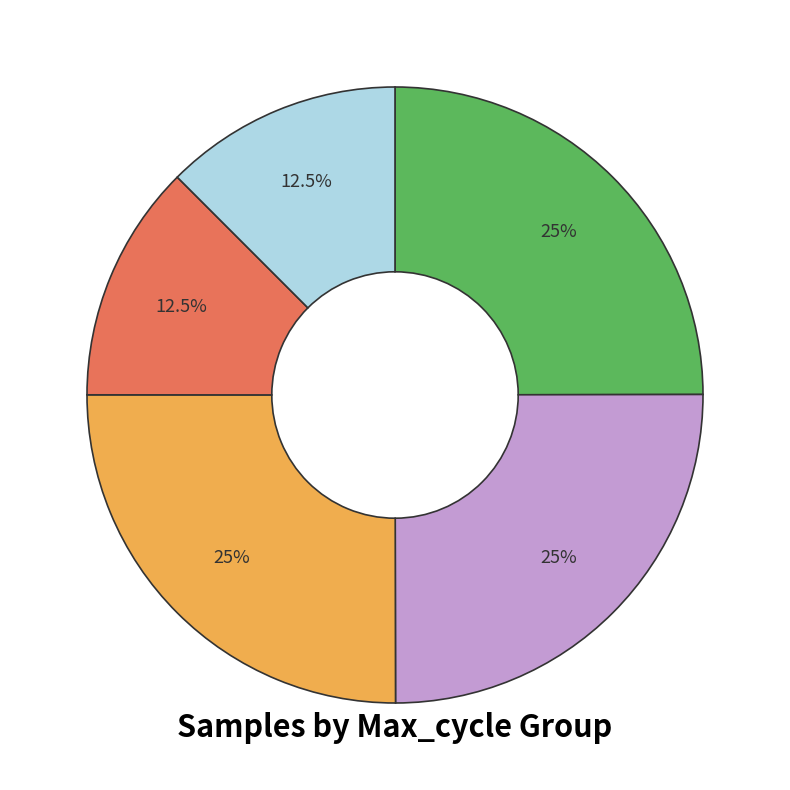

To the nearest percent, what is the average slice percentage?

20%